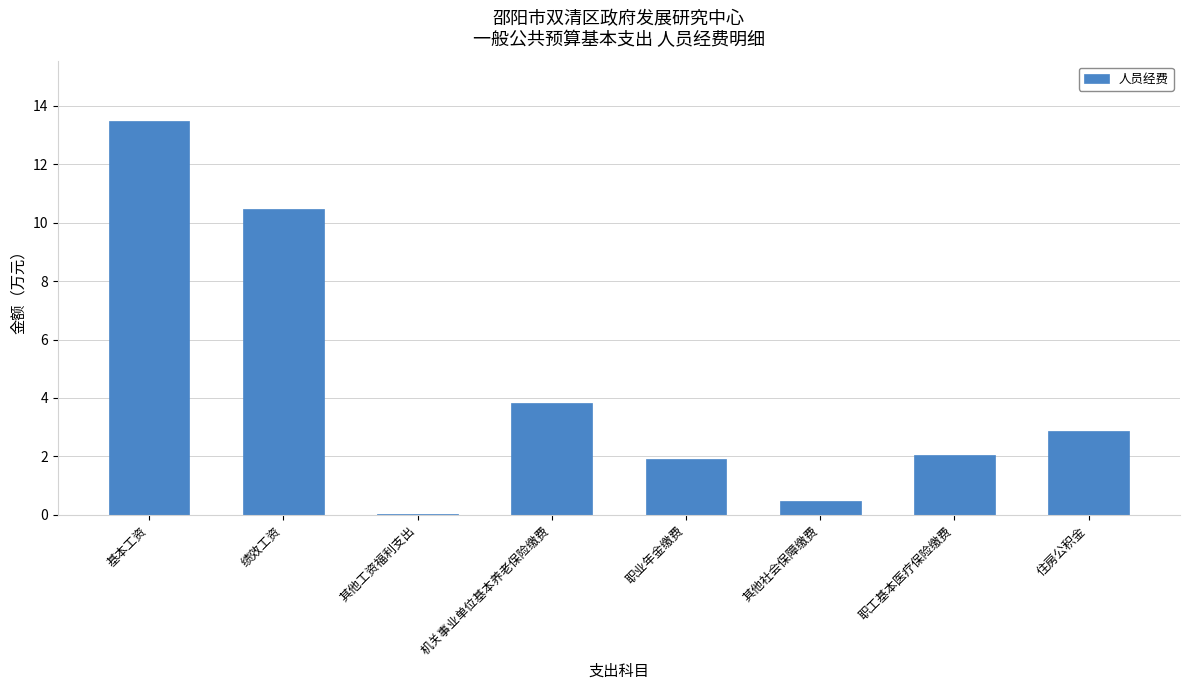

What is the change in value from 职业年金缴费 to 职工基本医疗保险缴费?

+0.1